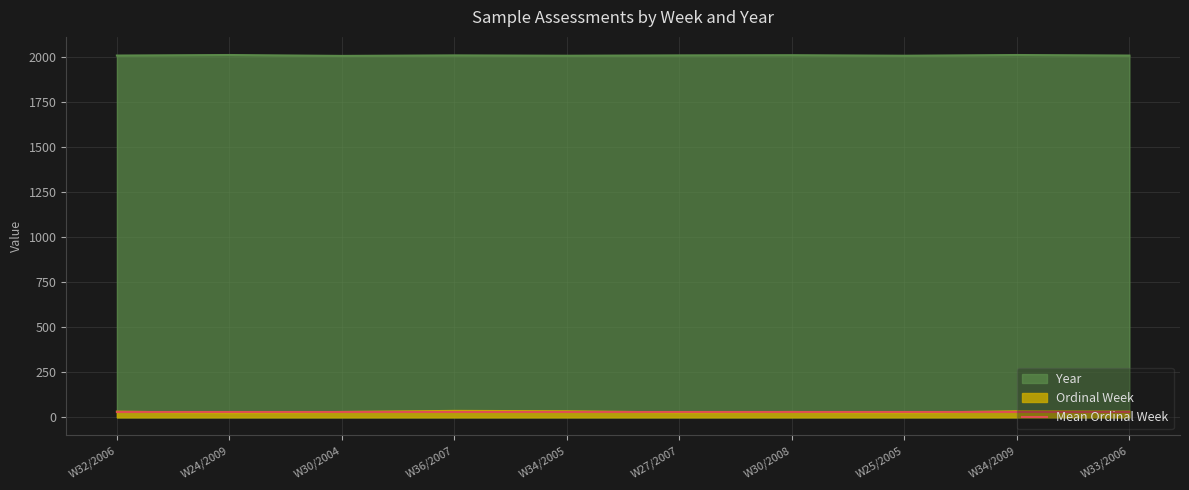

The Ordinal Week series shows 34 at W34/2005. True or false?

True